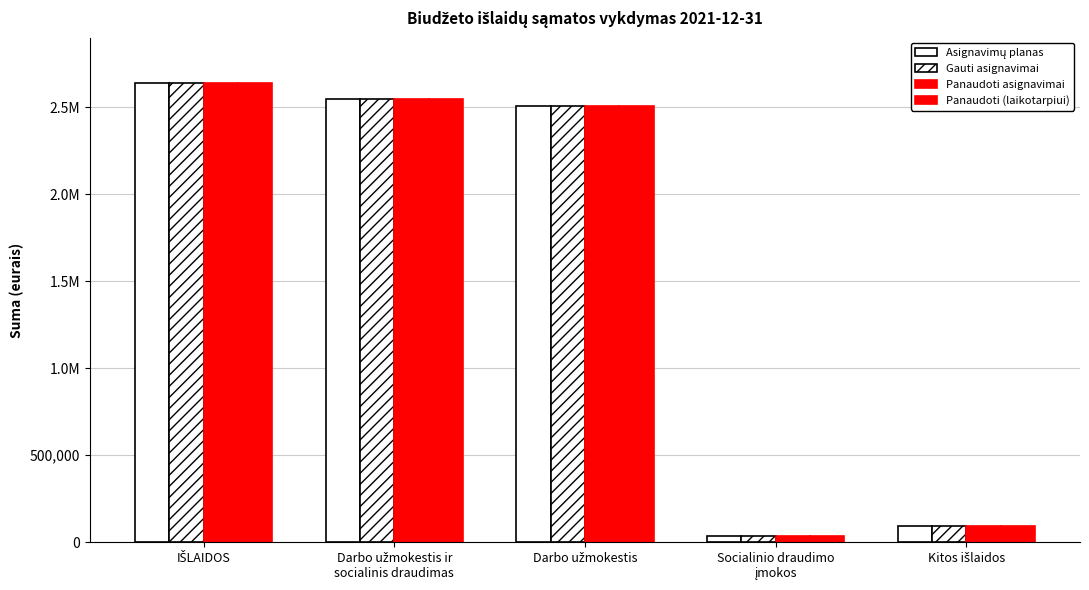

Reading left to right, transcribe all the data shown in this chart.

Asignavimų planas: 2637600.0	2546200.0	2509200.0	37000.0	91400.0
Gauti asignavimai: 2637600.0	2546200.0	2509200.0	37000.0	91400.0
Panaudoti asignavimai: 2637120.4	2545732.3	2508778.8	36953.5	91388.2
Panaudoti (laikotarpiui): 2637120.4	2545732.3	2508778.8	36953.5	91388.2